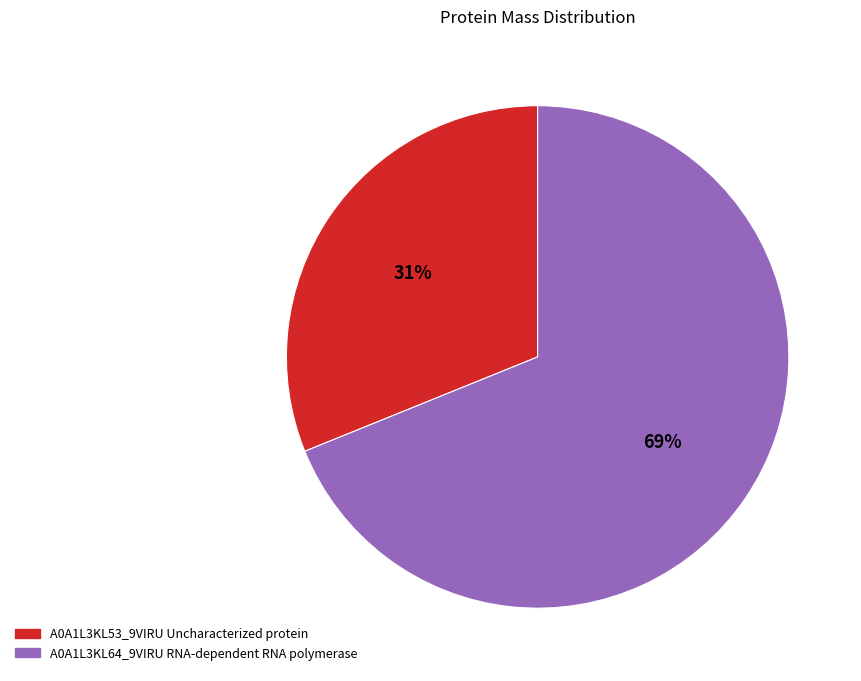

To the nearest percent, what is the difference between the A0A1L3KL64_9VIRU RNA-dependent RNA polymerase and A0A1L3KL53_9VIRU Uncharacterized protein slice percentages?

38%